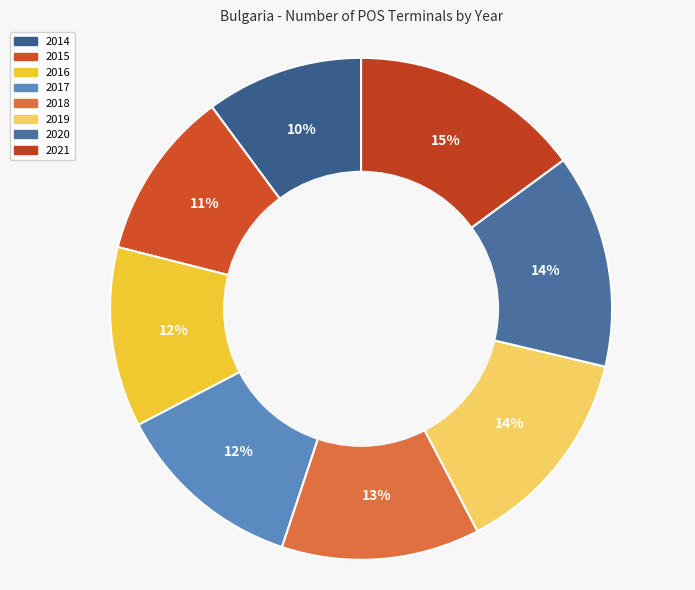

Which has a higher value, 2019 or 2016?

2019